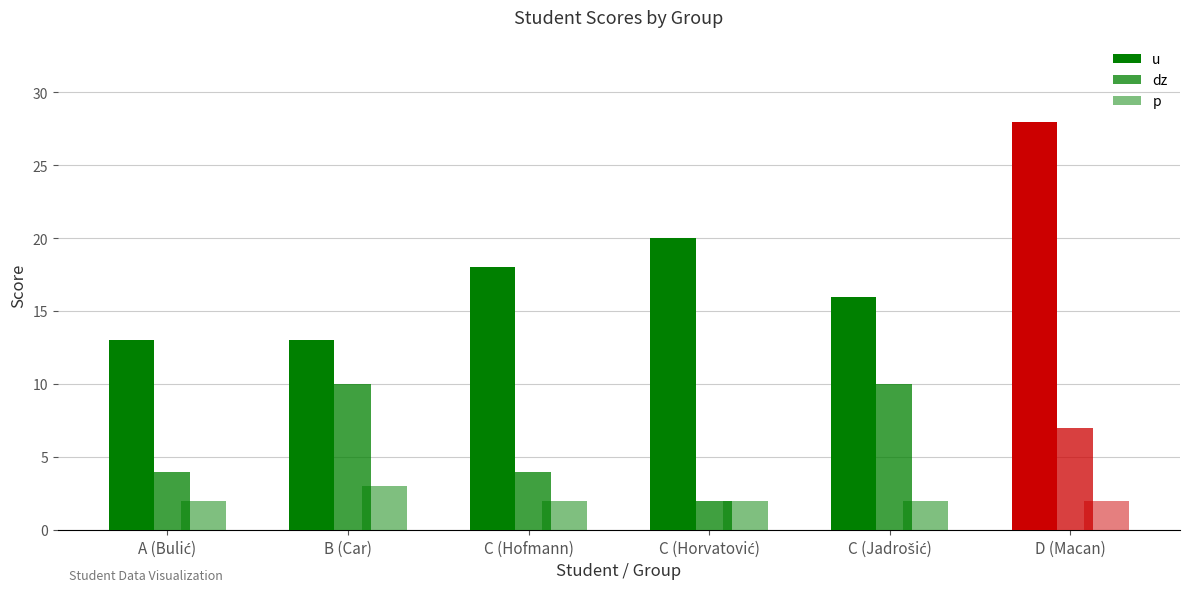

Rank the categories by dz value from highest to lowest.

B (Car), C (Jadrošić), D (Macan), A (Bulić), C (Hofmann), C (Horvatović)